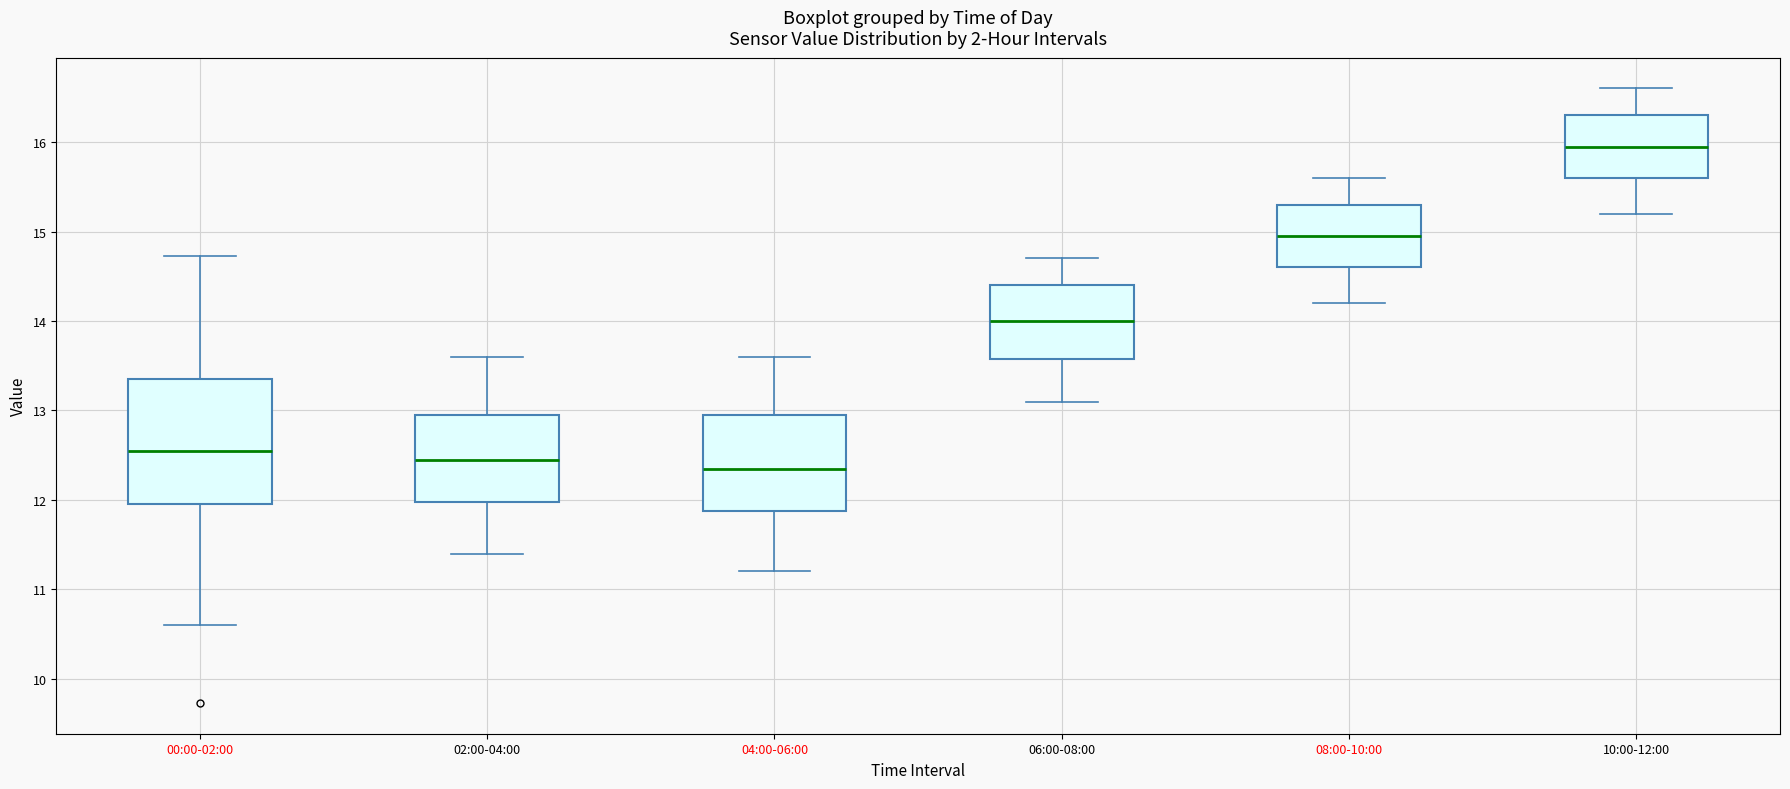

Reading left to right, transcribe this box plot: for each box, give where its median line is, the range the box spans, and where its two whiskers end, as read against the y-axis. The values are not printed on the chart, so give them approximately, as read against the axis.

00:00-02:00: median 12.6, box 12.0 to 13.3, whiskers 10.6 to 14.7
02:00-04:00: median 12.5, box 12.0 to 13.0, whiskers 11.4 to 13.6
04:00-06:00: median 12.4, box 11.9 to 13.0, whiskers 11.2 to 13.6
06:00-08:00: median 14.0, box 13.6 to 14.4, whiskers 13.1 to 14.7
08:00-10:00: median 15.0, box 14.6 to 15.3, whiskers 14.2 to 15.6
10:00-12:00: median 16.0, box 15.6 to 16.3, whiskers 15.2 to 16.6